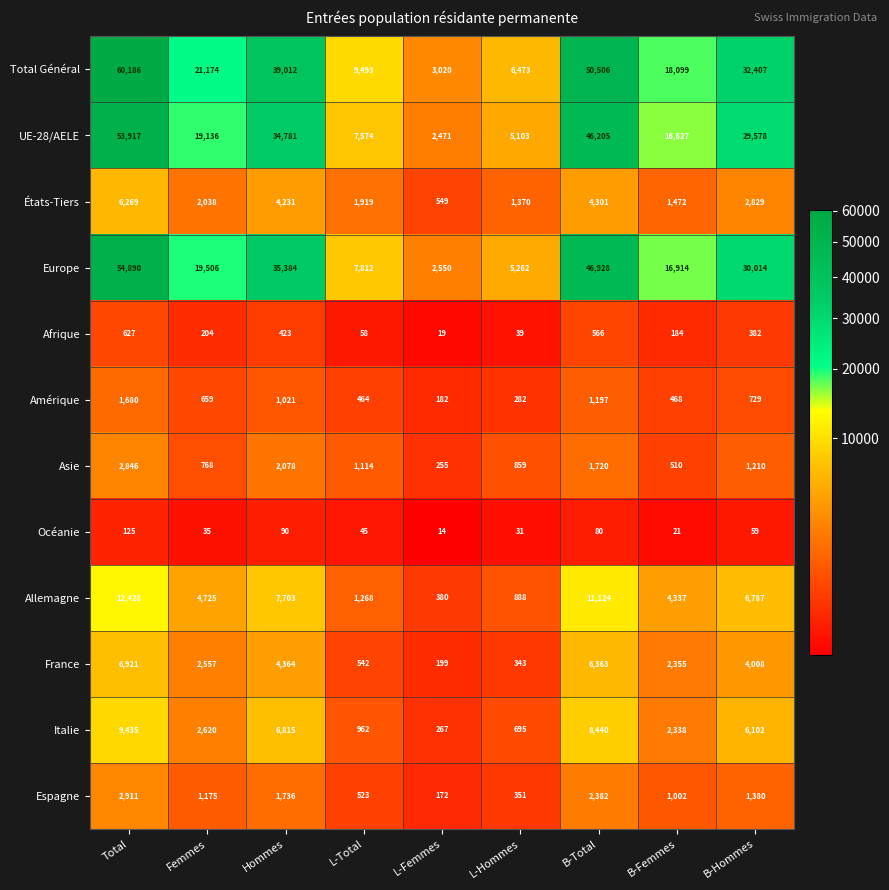

What is the difference between the maximum and minimum values in the États-Tiers series?

5720